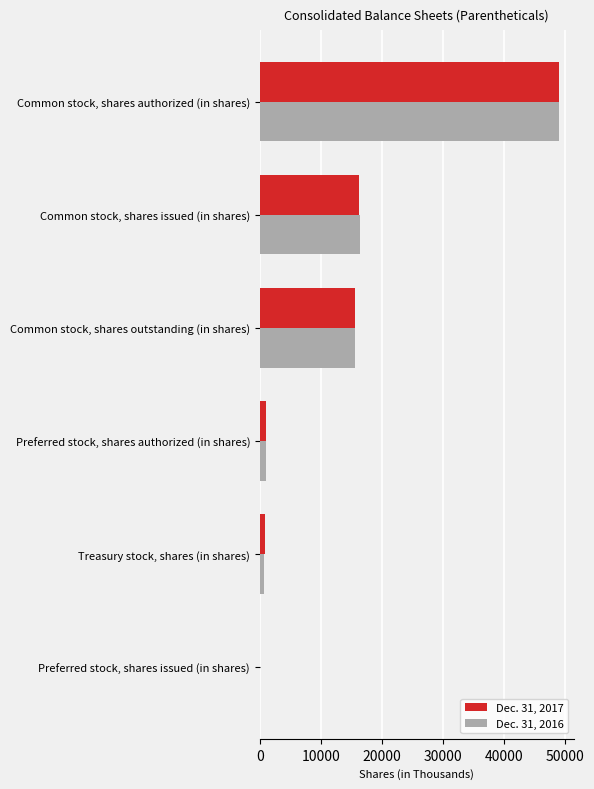

What is the sum of all Dec. 31, 2017 values?

82632